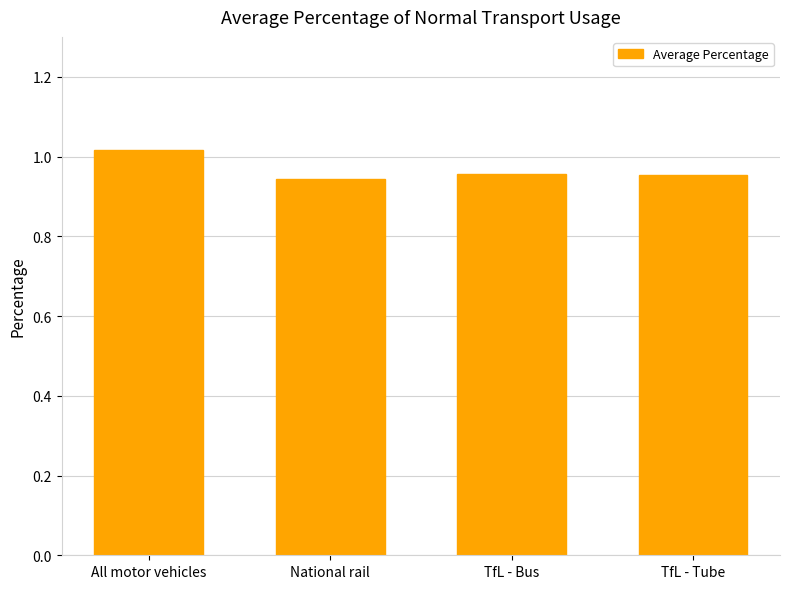

Which label corresponds to the largest value in the chart?

All motor vehicles